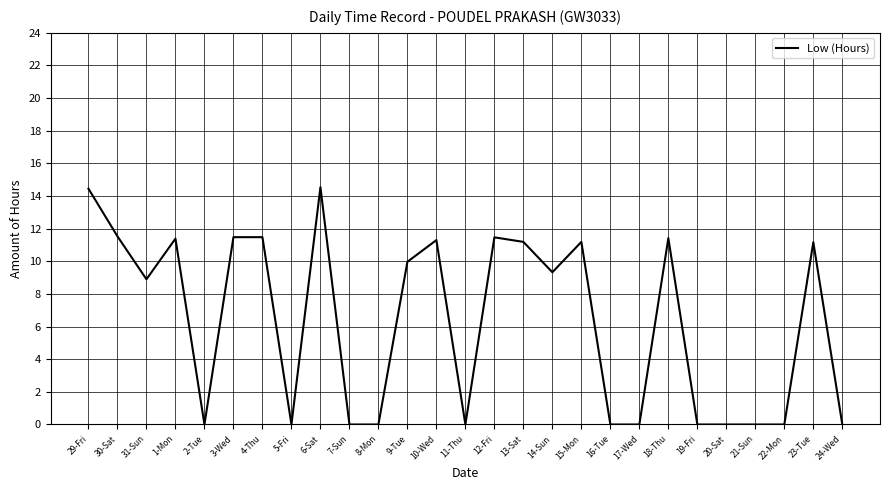

What is the maximum value shown in the chart?

14.5